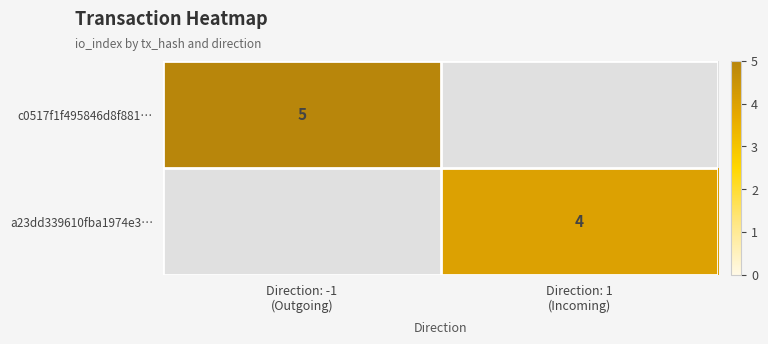

List the series in order of their overall mean, highest first.

c0517f1f495846d8f881…, a23dd339610fba1974e3…